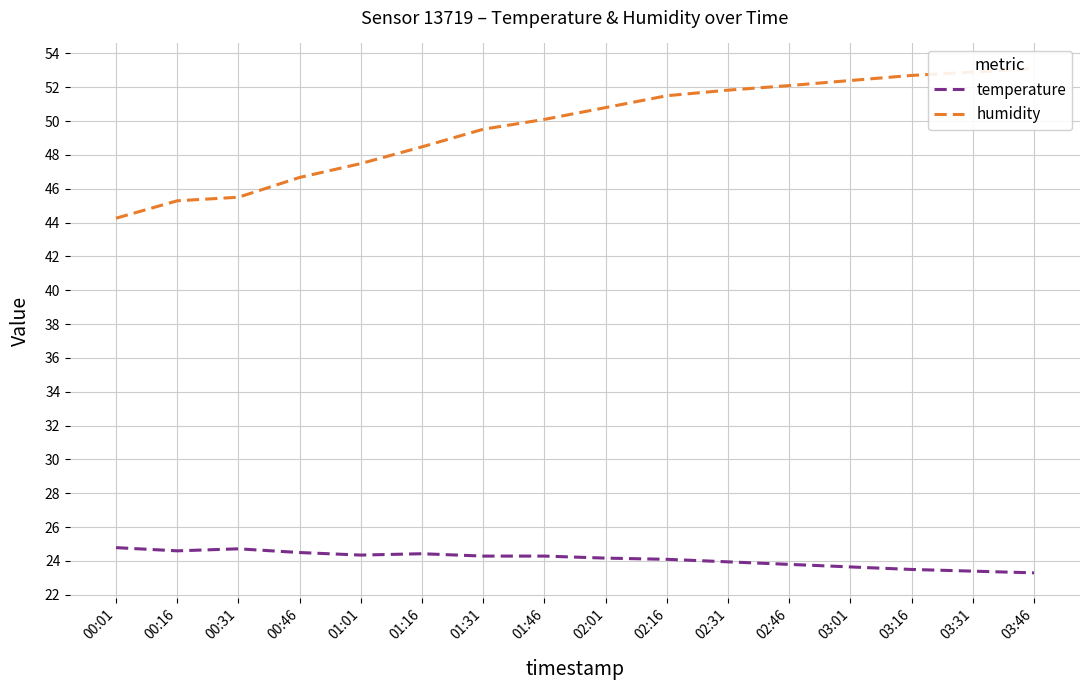

True or false: temperature and humidity cross at least once.

False